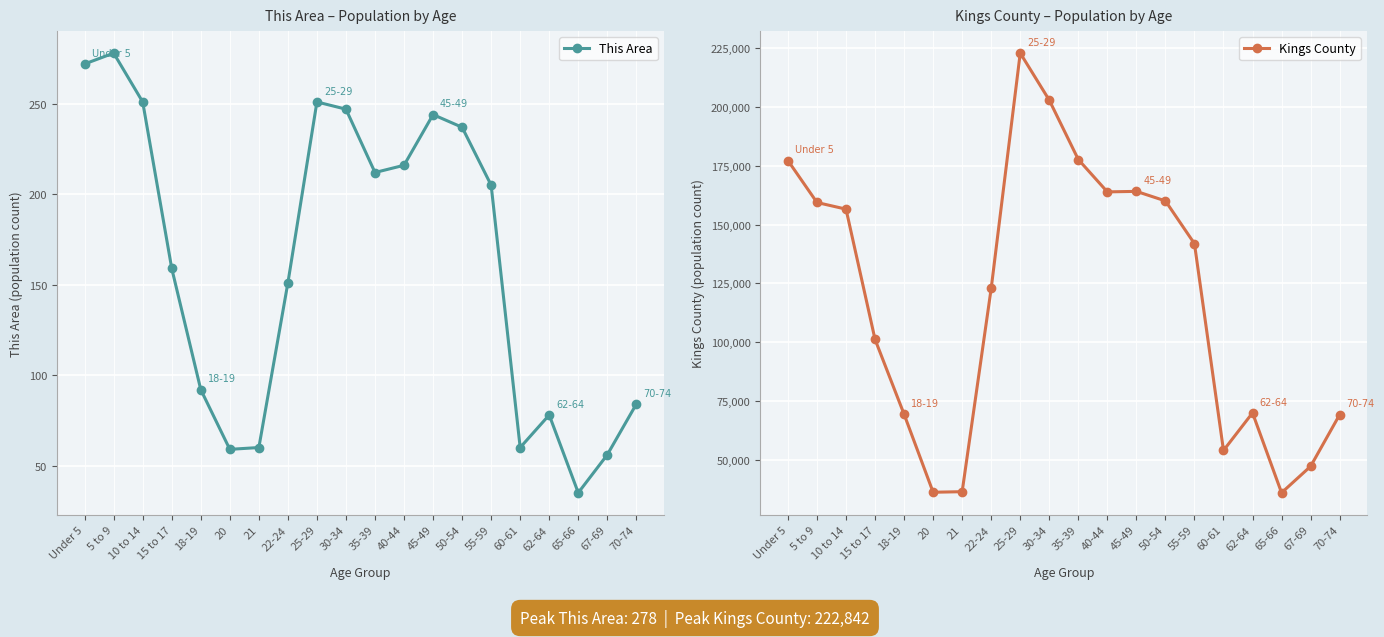

How many values in the This Area series are below 205?

10